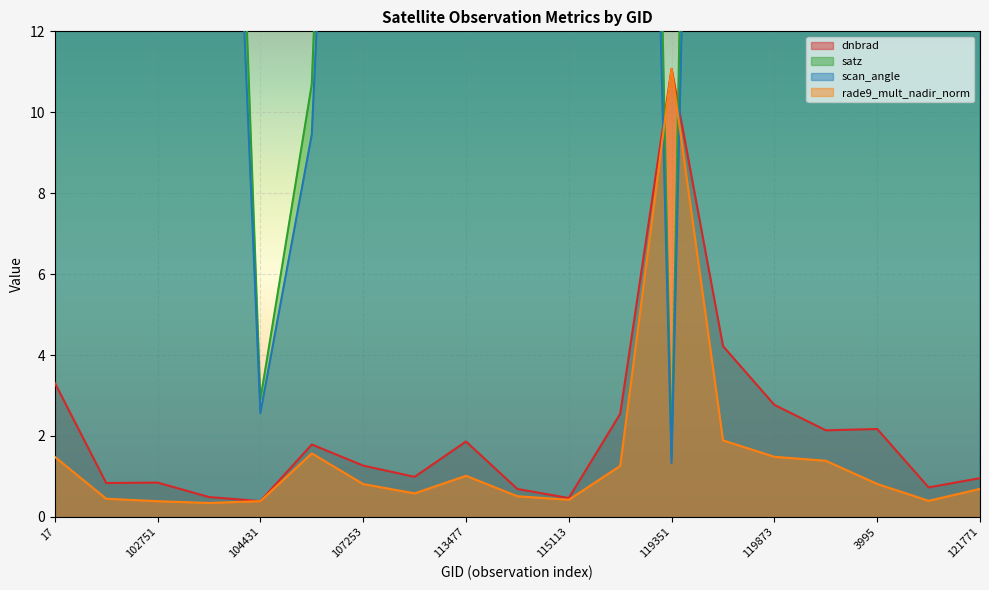

What is the greatest value displayed?

70.0